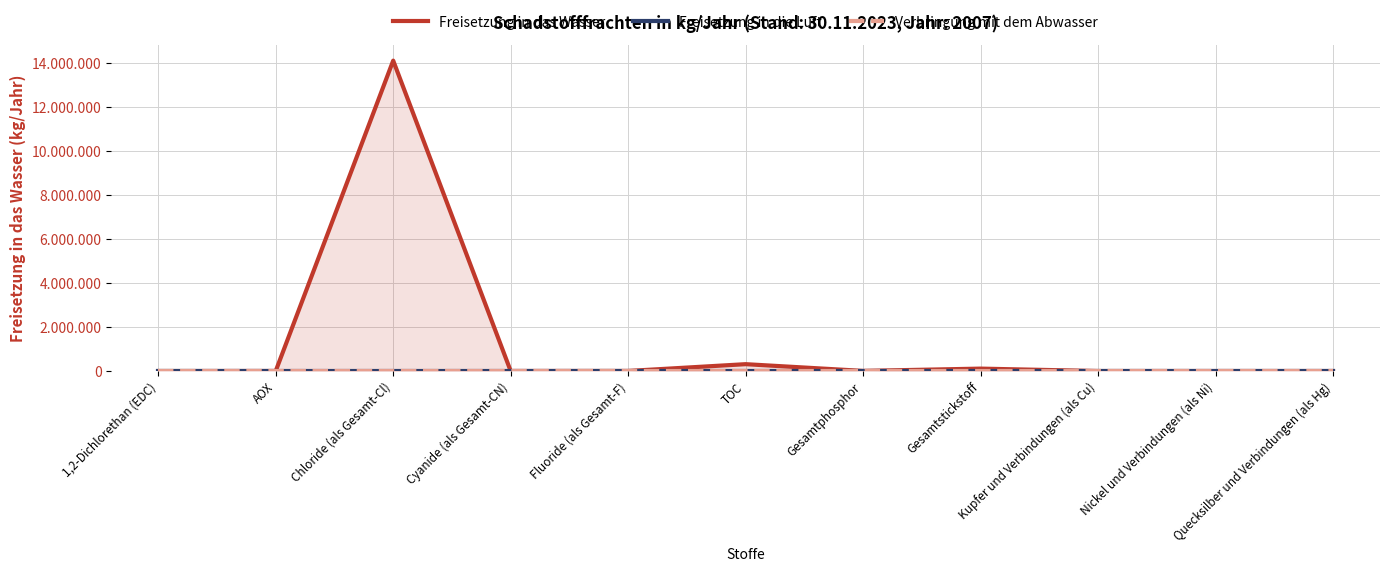

At which category does the chart reach its peak across all series?

Chloride (als Gesamt-Cl)